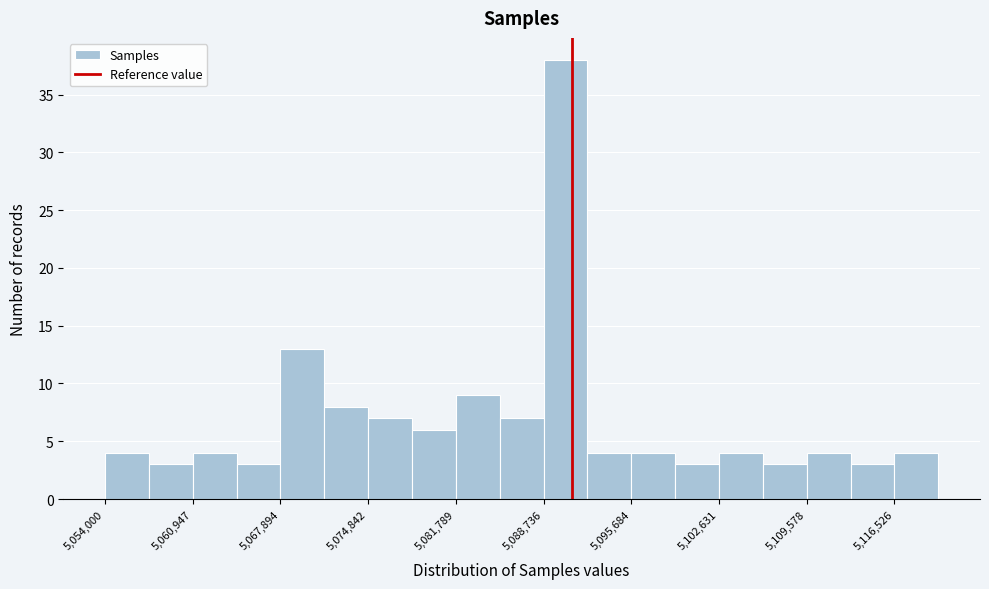

Read against the x-axis, roughly where is the centre of the tallest bar?

5090000